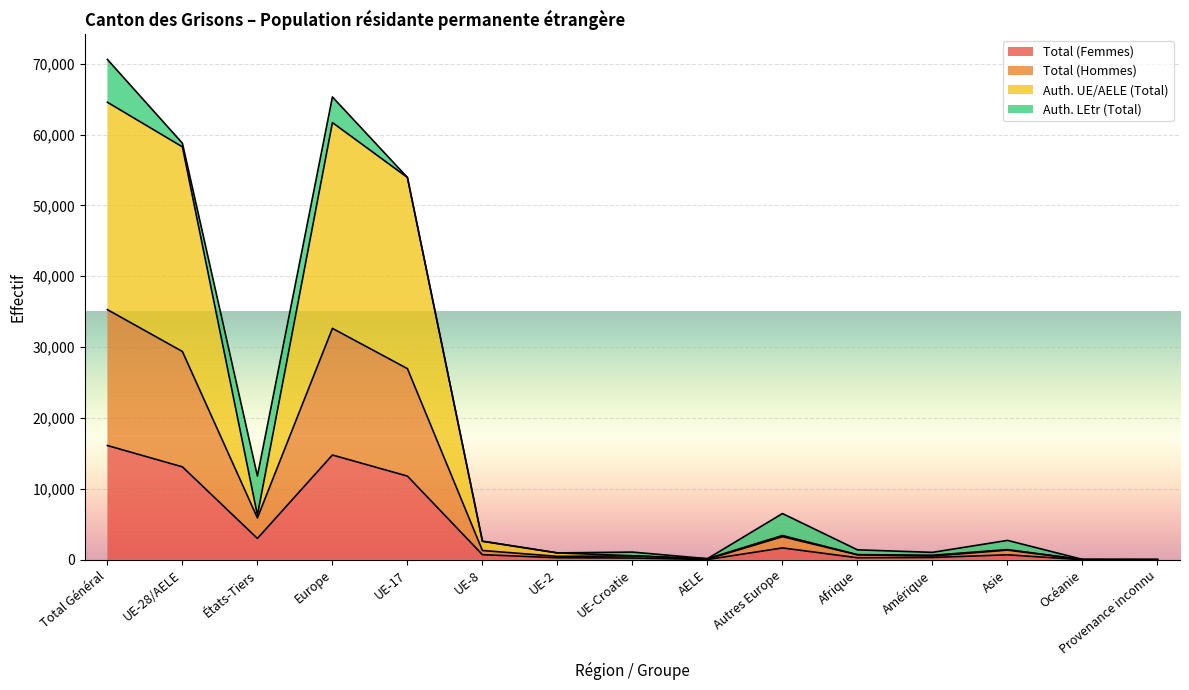

The Total (Femmes) series shows 14785 at Europe. True or false?

True